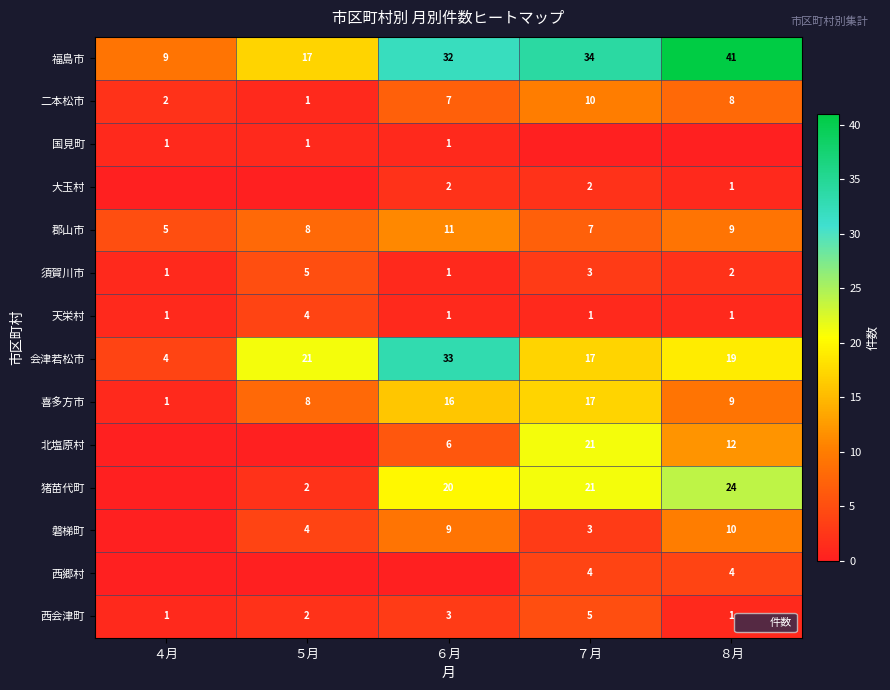

Is it true that 二本松市 equals 2 at ４月?

True